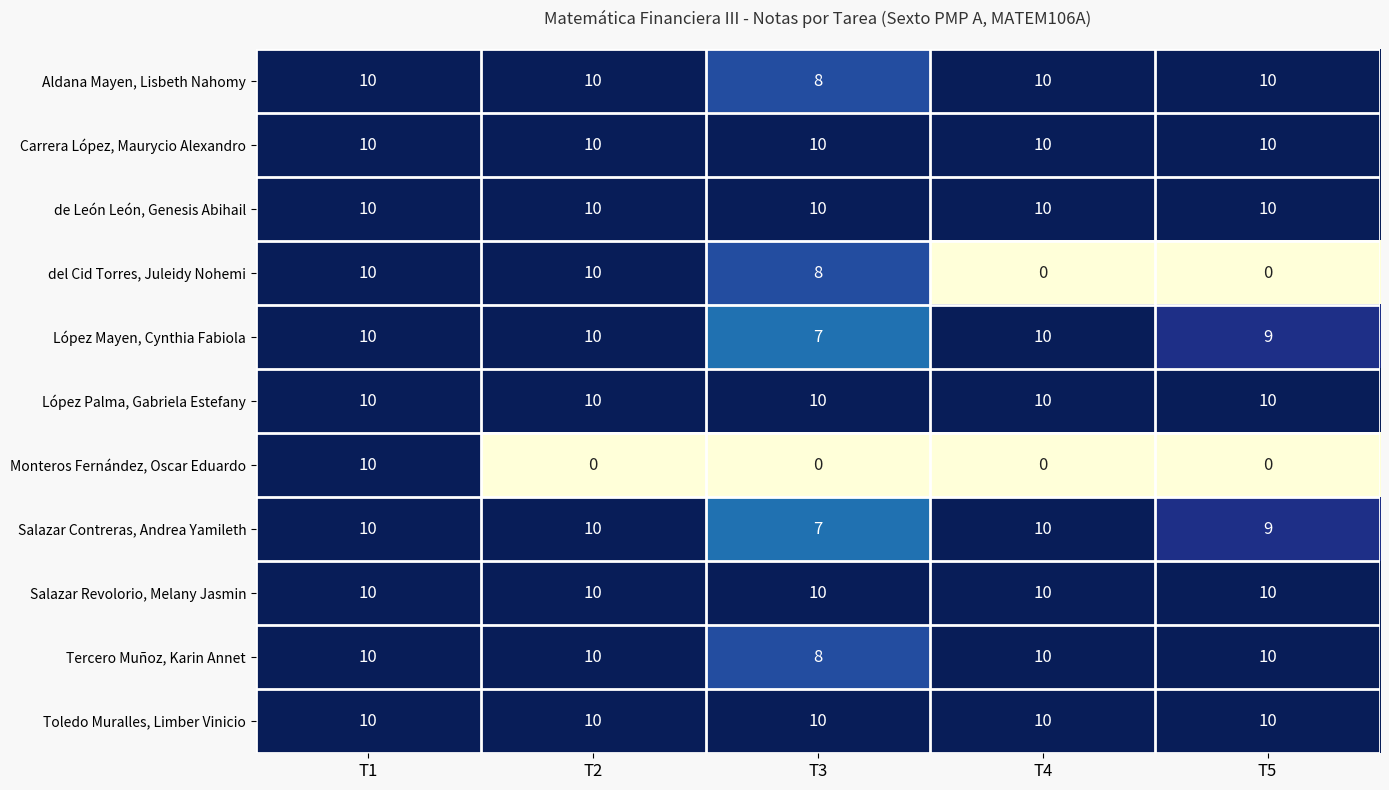

Is it true that del Cid Torres, Juleidy Nohemi equals 0 at T4?

True